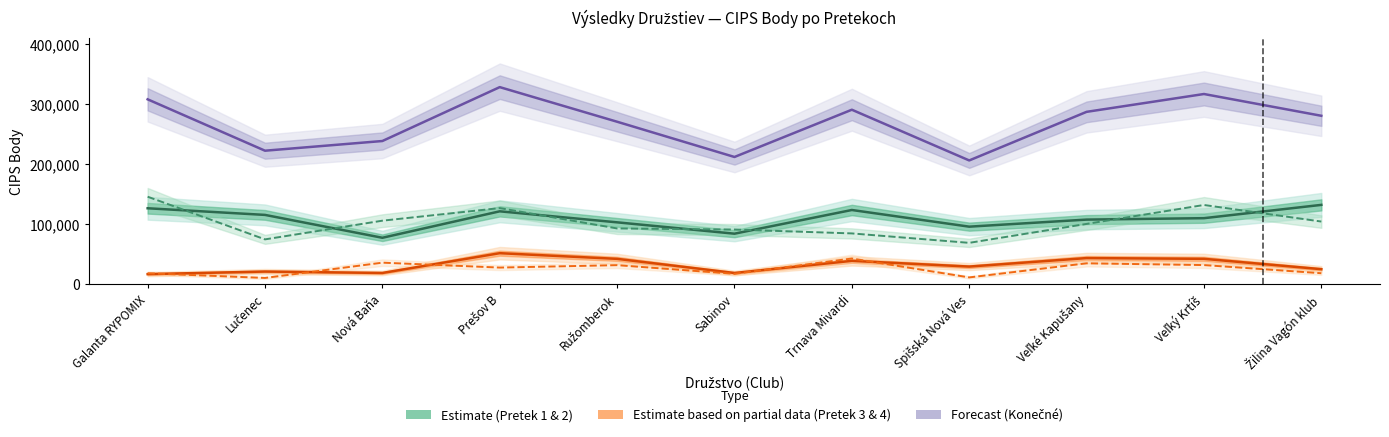

Which label corresponds to the largest value in the chart?

Prešov B